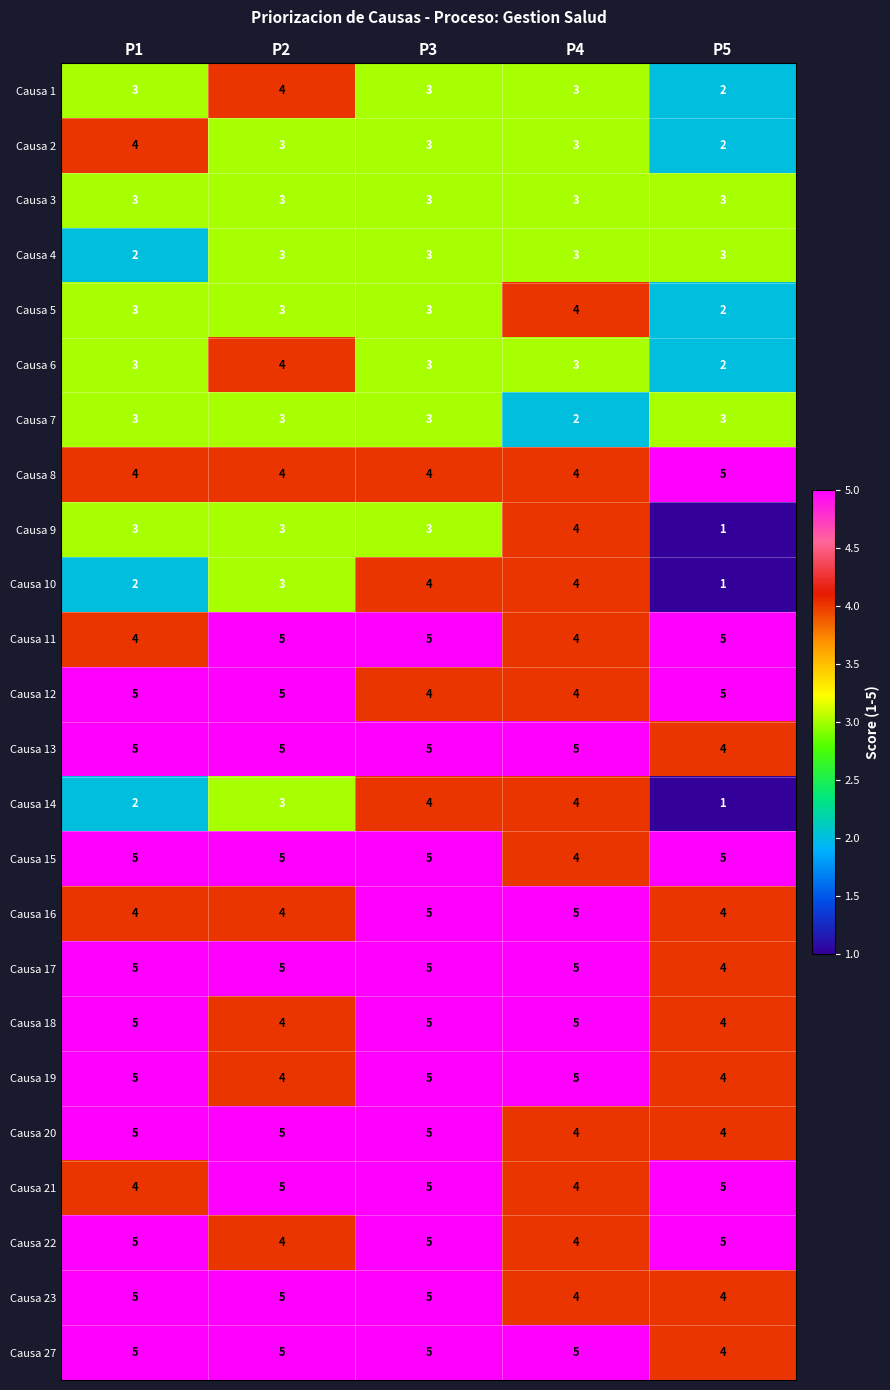

The value of Causa 6 at P5 is 1. True or false?

False